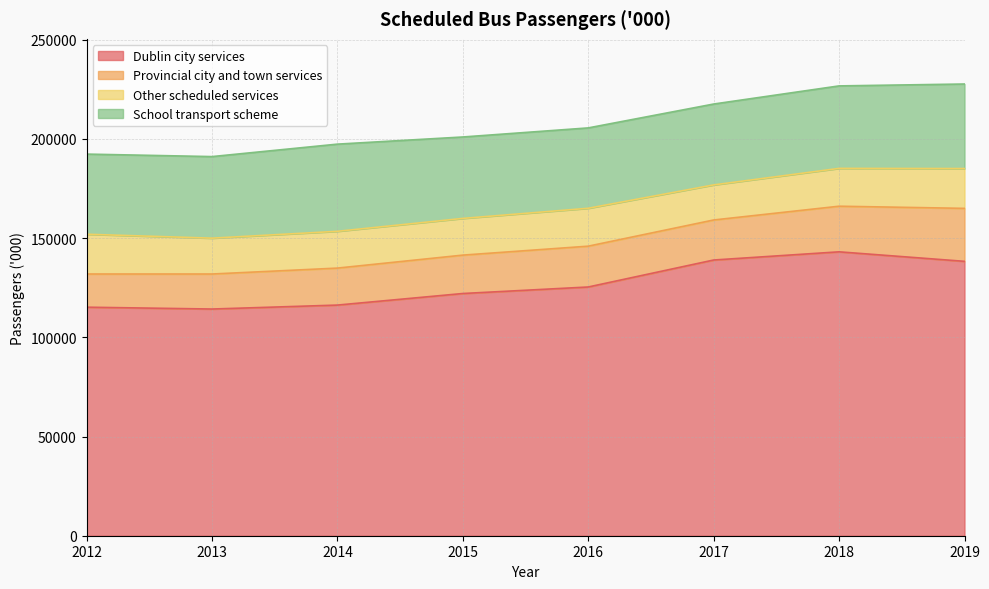

True or false: Provincial city and town services and School transport scheme cross at least once.

False